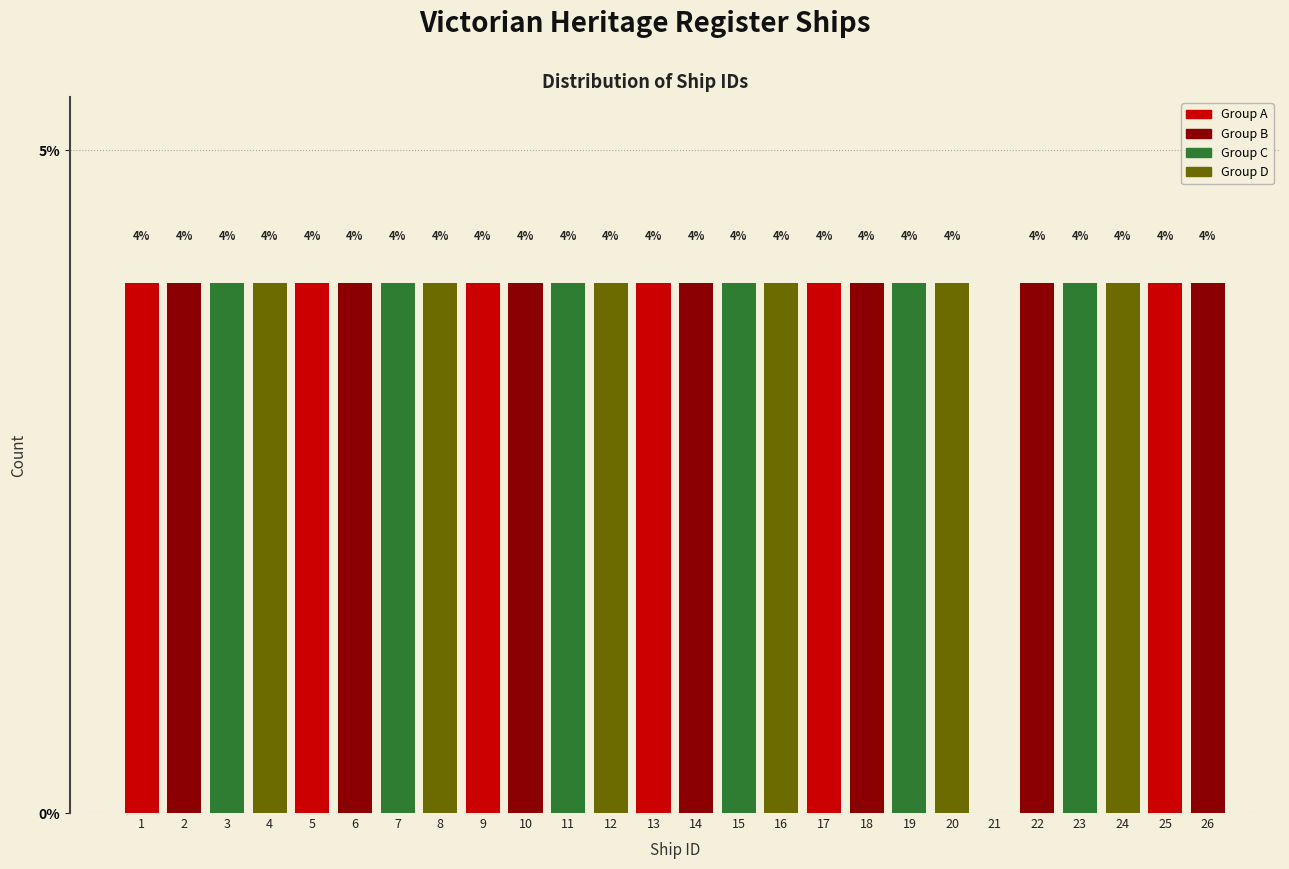

Reading left to right, extract all data points from this chart.

1=4	2=4	3=4	4=4	5=4	6=4	7=4	8=4	9=4	10=4	11=4	12=4	13=4	14=4	15=4	16=4	17=4	18=4	19=4	20=4	21=0	22=4	23=4	24=4	25=4	26=4